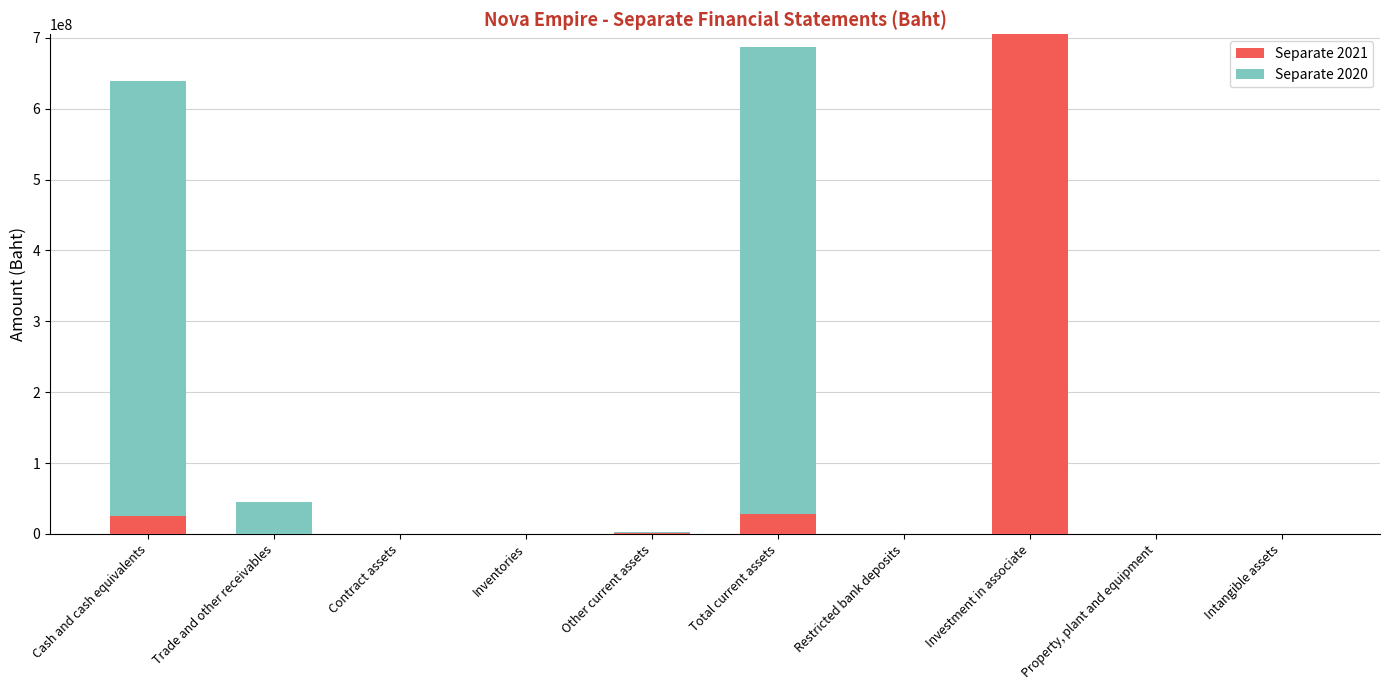

What is the sum of all Separate 2021 values?

760778802